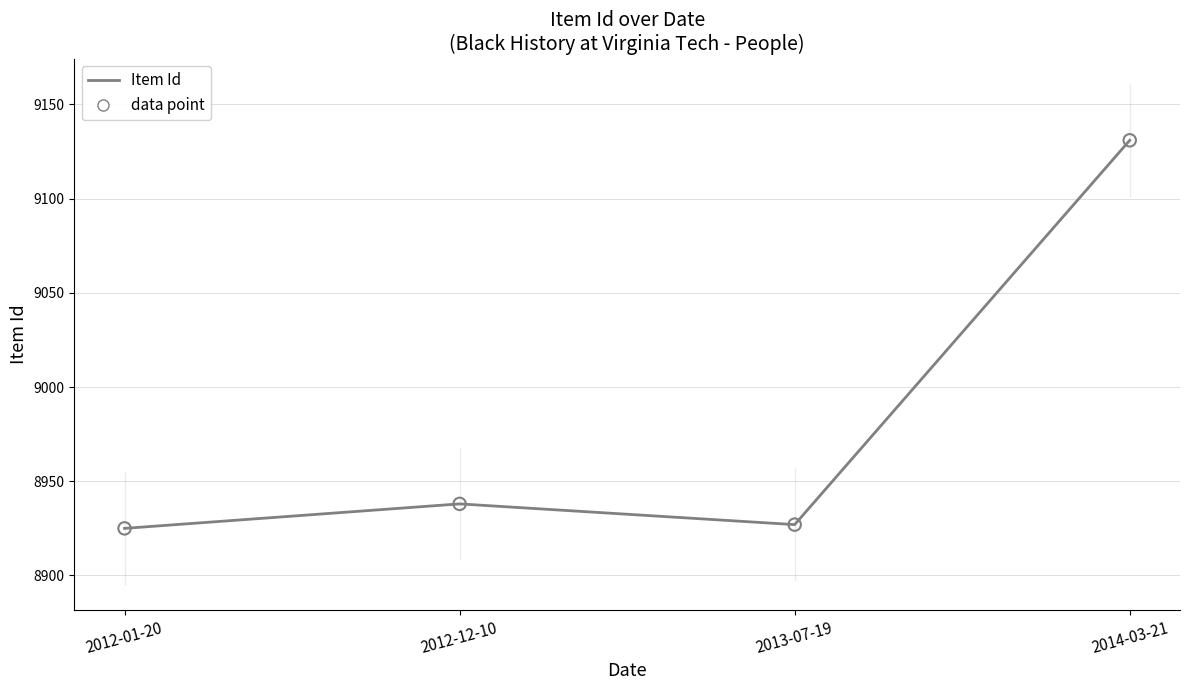

What is the ratio of the value at 2012-01-20 to the value at 2013-07-19?

1.0